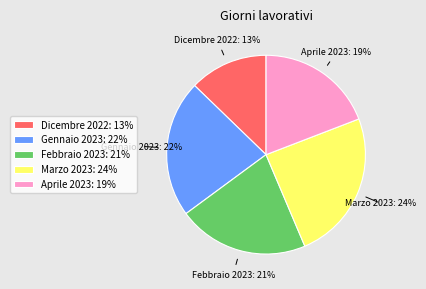

To the nearest percent, what is the combined percentage of Febbraio 2023 and Aprile 2023?

40%